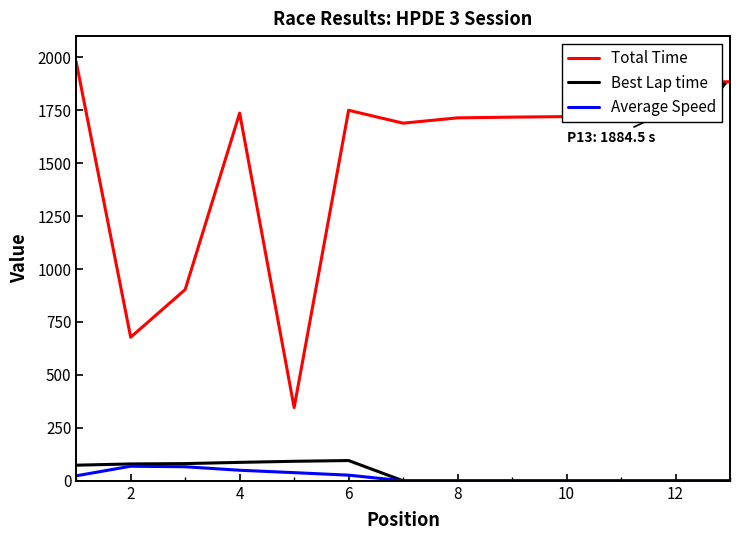

In Total Time, how many points are lower than both neighbors (excluding endpoints)?

3